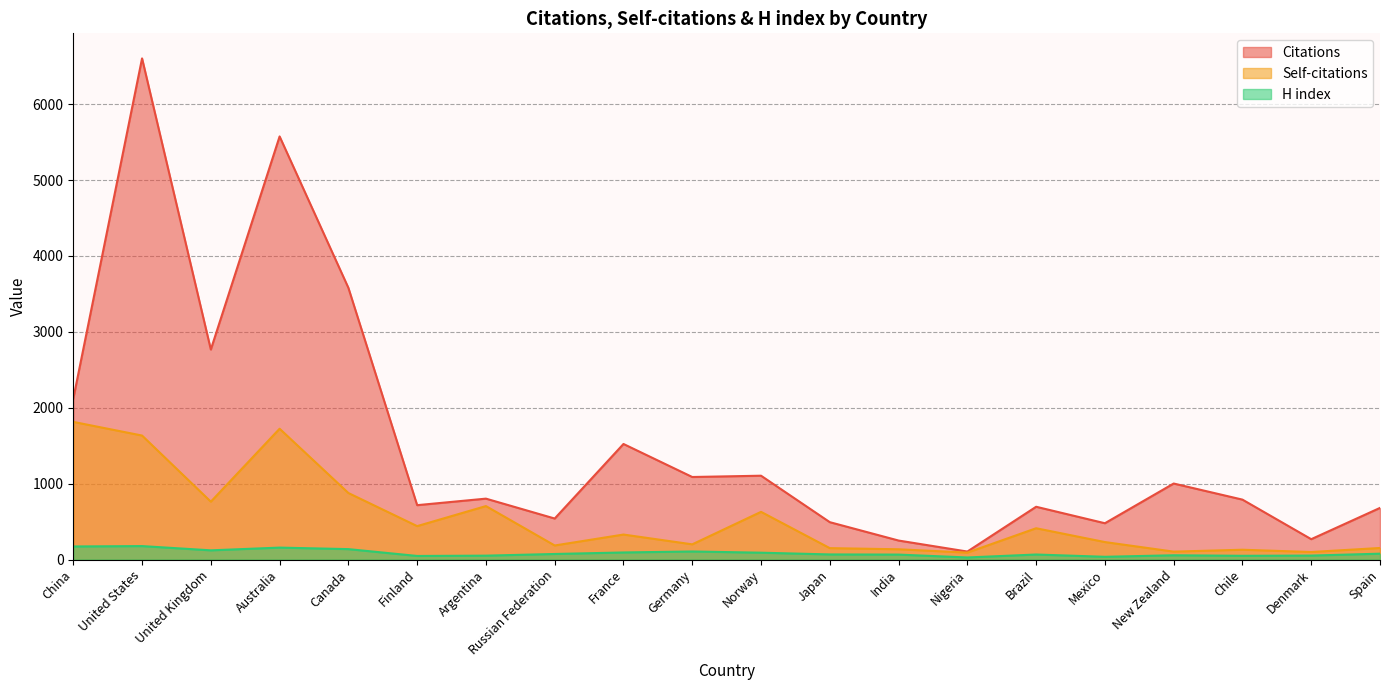

At how many categories does at least one series exceed 2297?

4